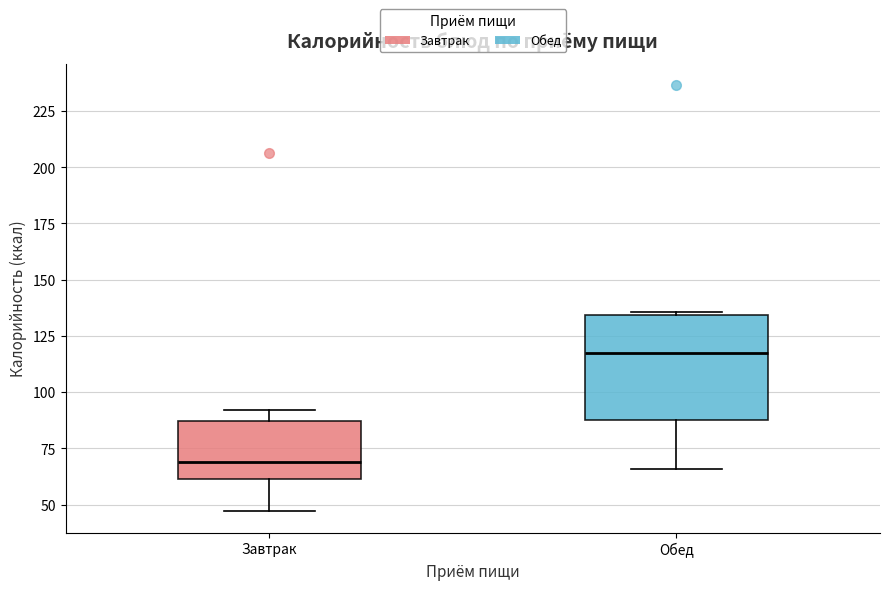

Reading left to right, transcribe this box plot: for each box, give where its median line is, the range the box spans, and where its two whiskers end, as read against the y-axis. The values are not printed on the chart, so give them approximately, as read against the axis.

Завтрак: median 70, box 60 to 85, whiskers 45 to 90
Обед: median 115, box 85 to 135, whiskers 65 to 135